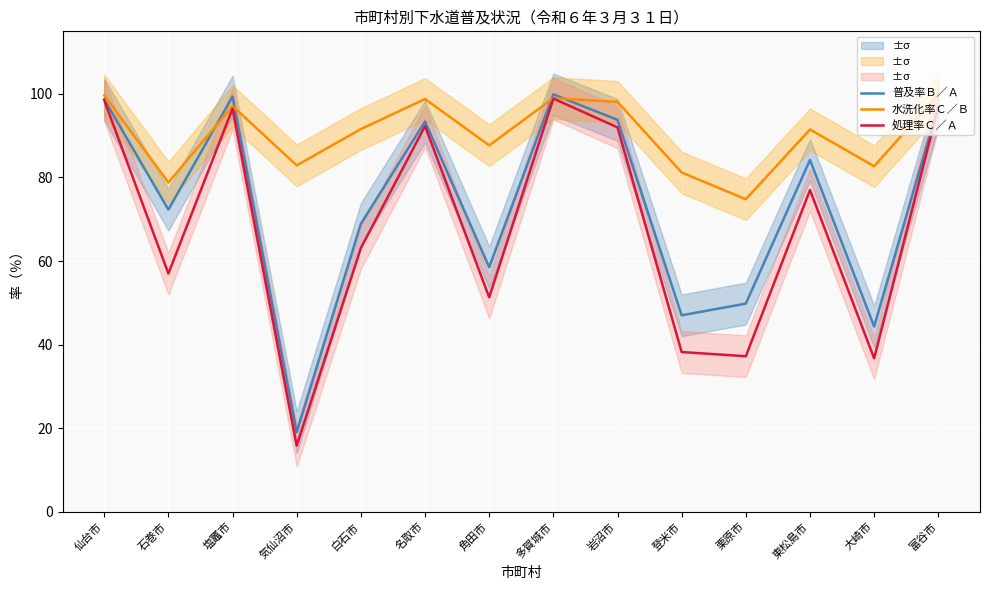

How many lines are shown in the chart?

3